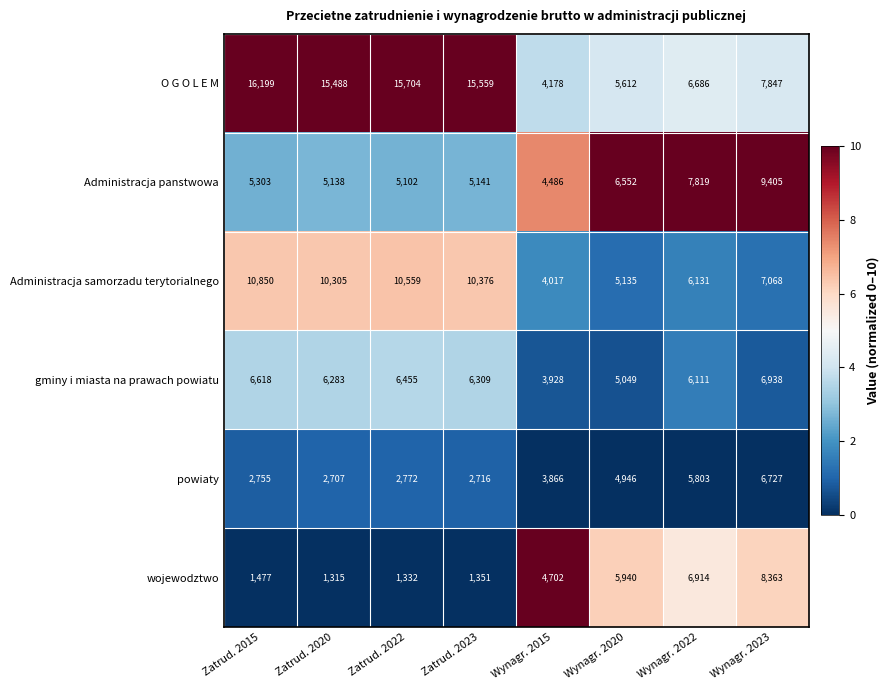

How many data points does each series have?

8